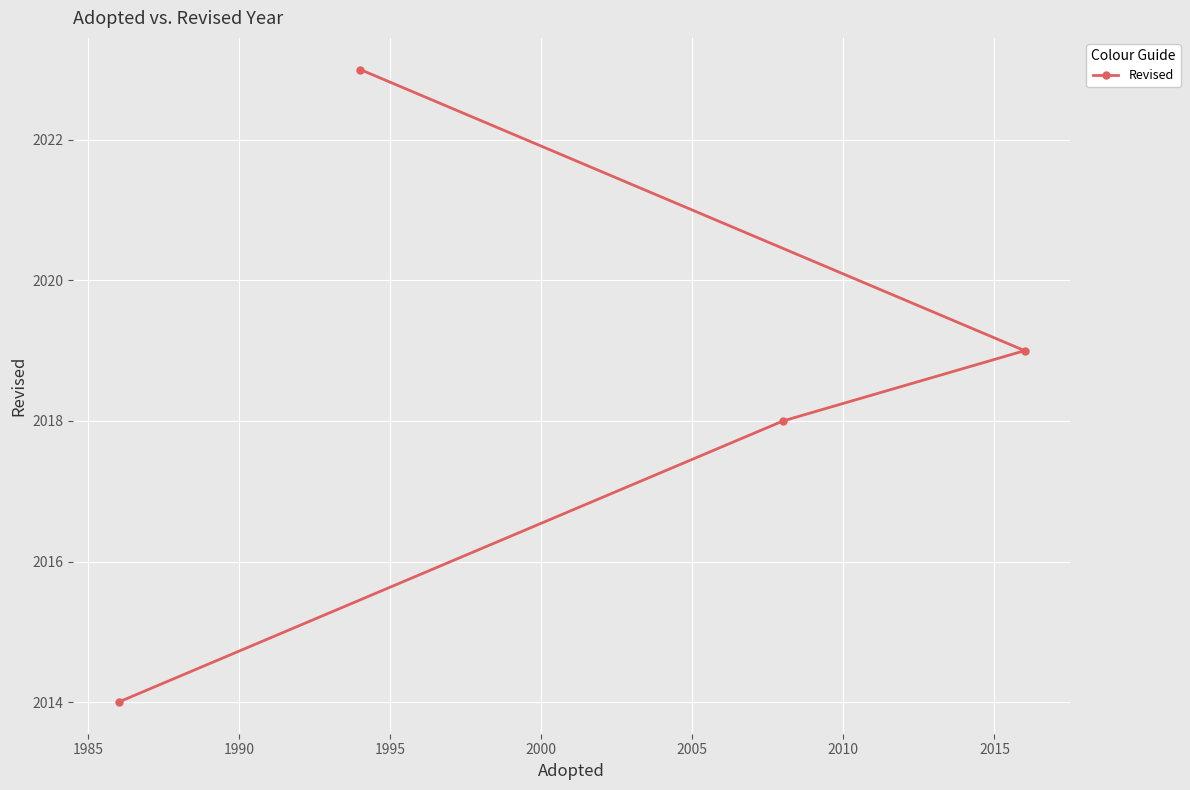

What is the greatest value displayed?

2023